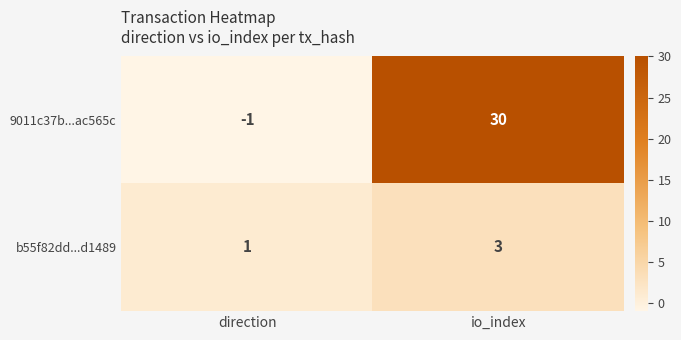

What is the maximum value shown in the chart?

30